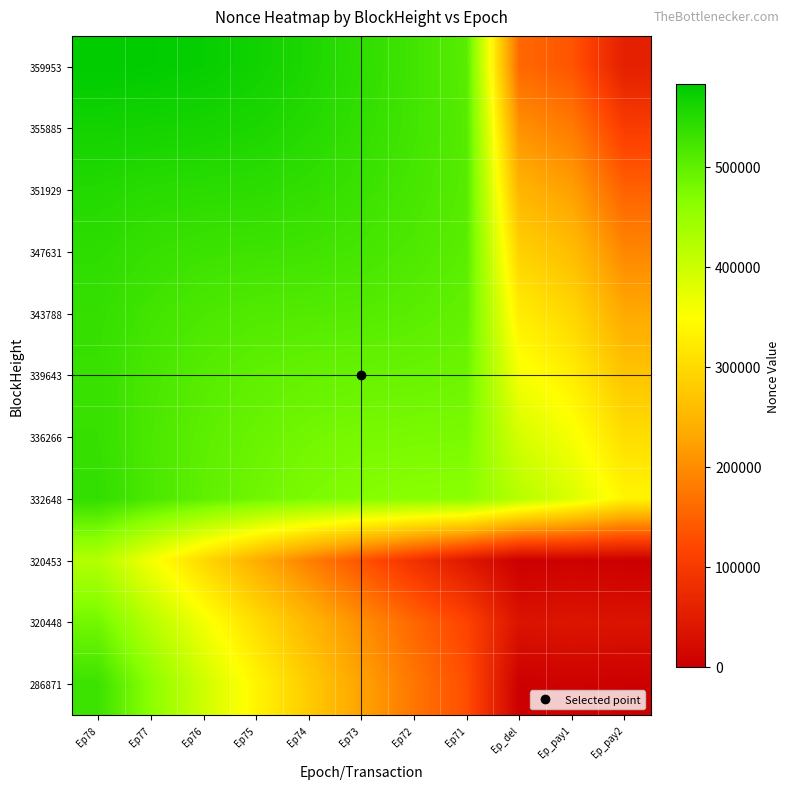

At which category is the sum across all series the highest?

Ep78